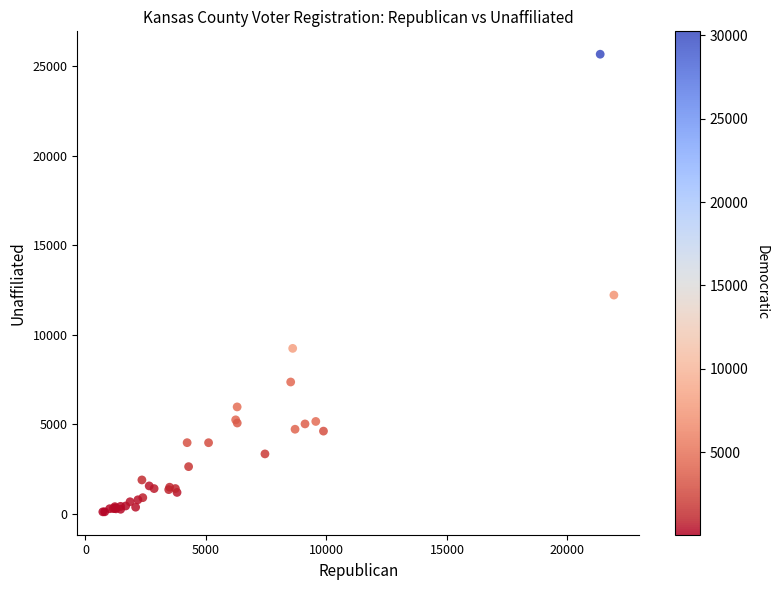

What Y value in the scatter plot is closest to 12879?

12206